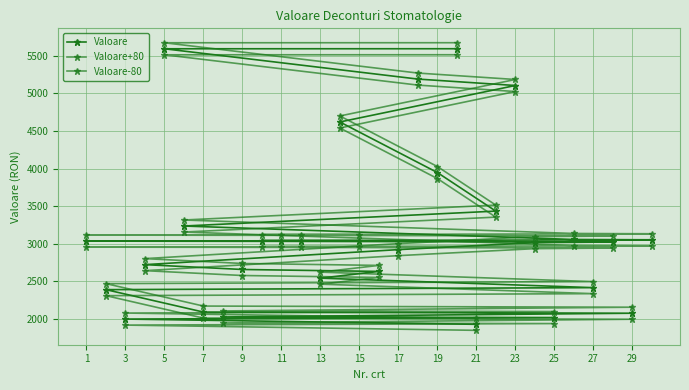

List the series in order of their peak value, highest first.

Valoare+80, Valoare, Valoare-80